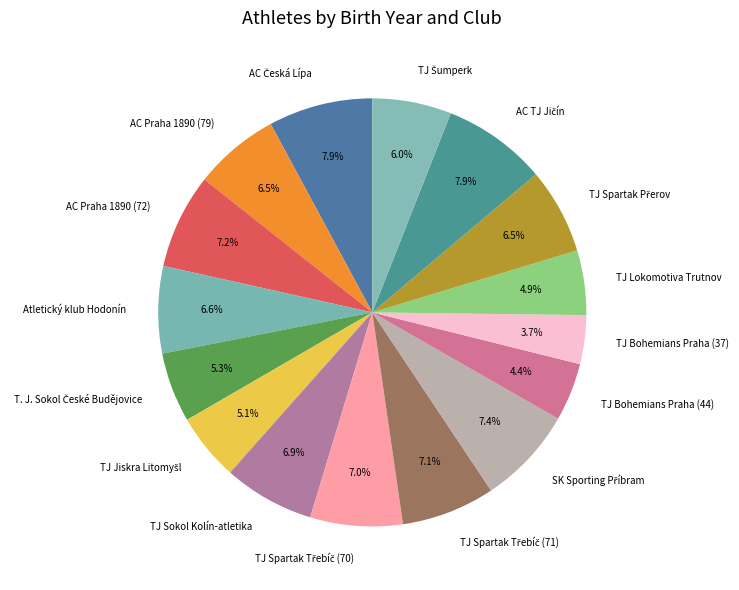

Which has a higher value, TJ Lokomotiva Trutnov or TJ Sokol Kolín-atletika?

TJ Sokol Kolín-atletika